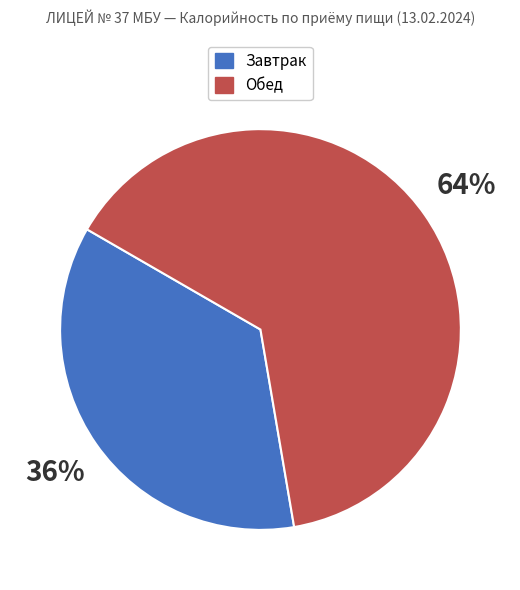

Is there a majority slice in this chart?

Yes